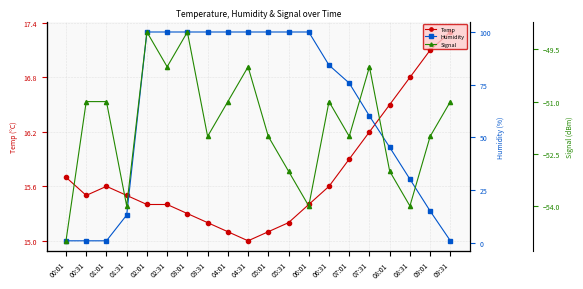

In Signal, how many points are higher than both neighbors (excluding endpoints)?

5